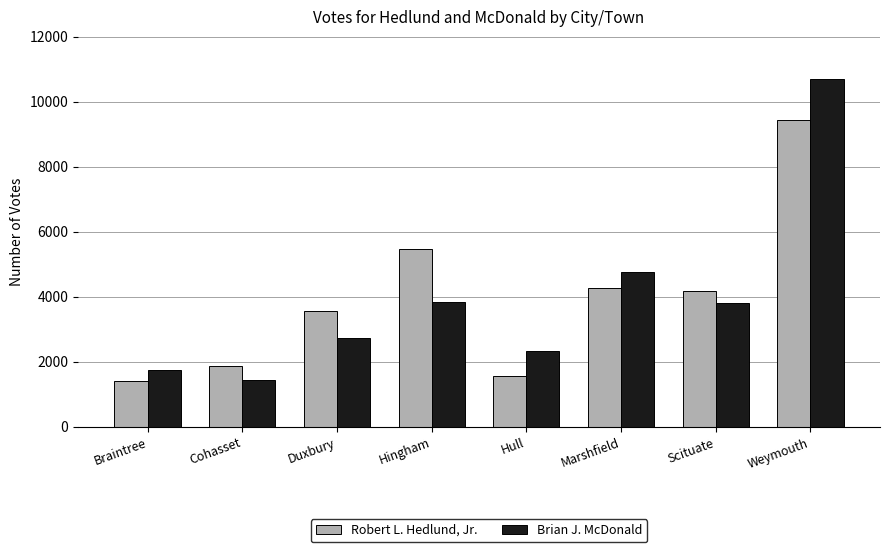

At how many categories does at least one series exceed 9802?

1